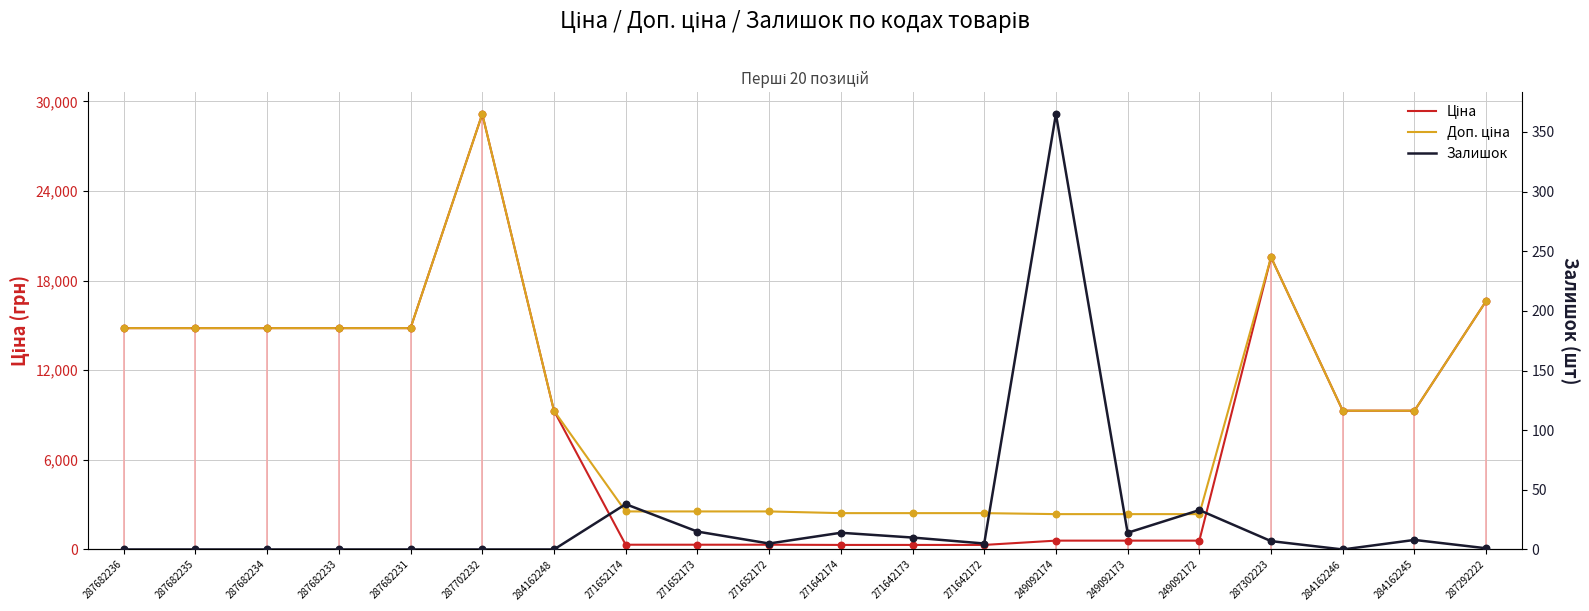

Which series reaches the maximum Y coordinate?

Ціна